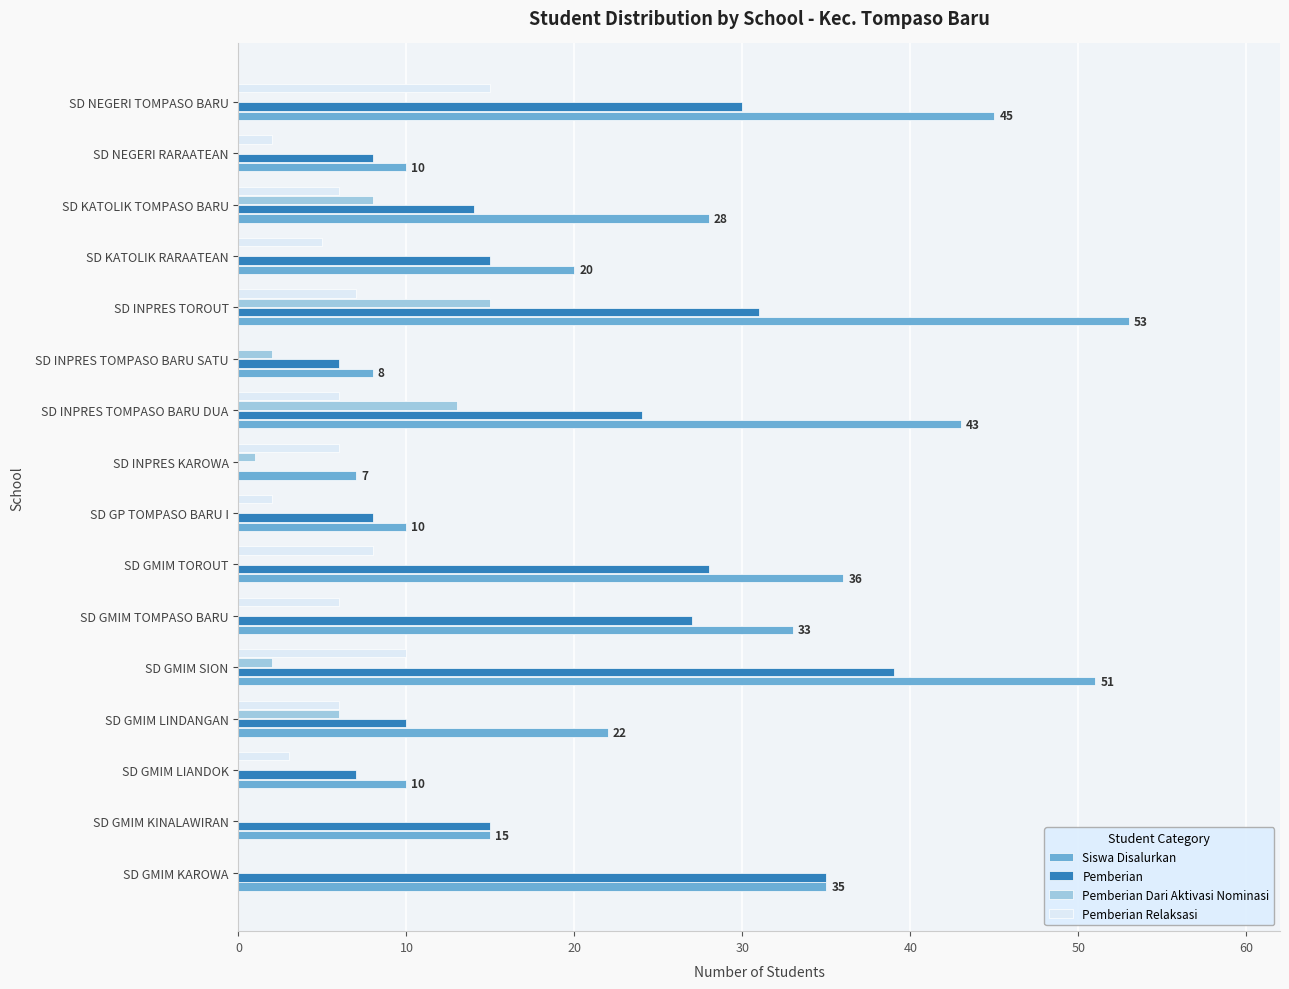

What is the total value across all series at SD GMIM LINDANGAN?

44